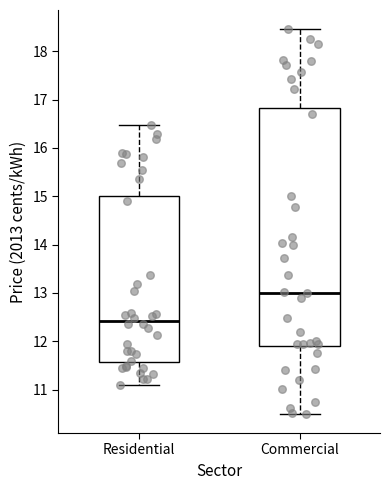

Which box has the lowest median line?

Residential